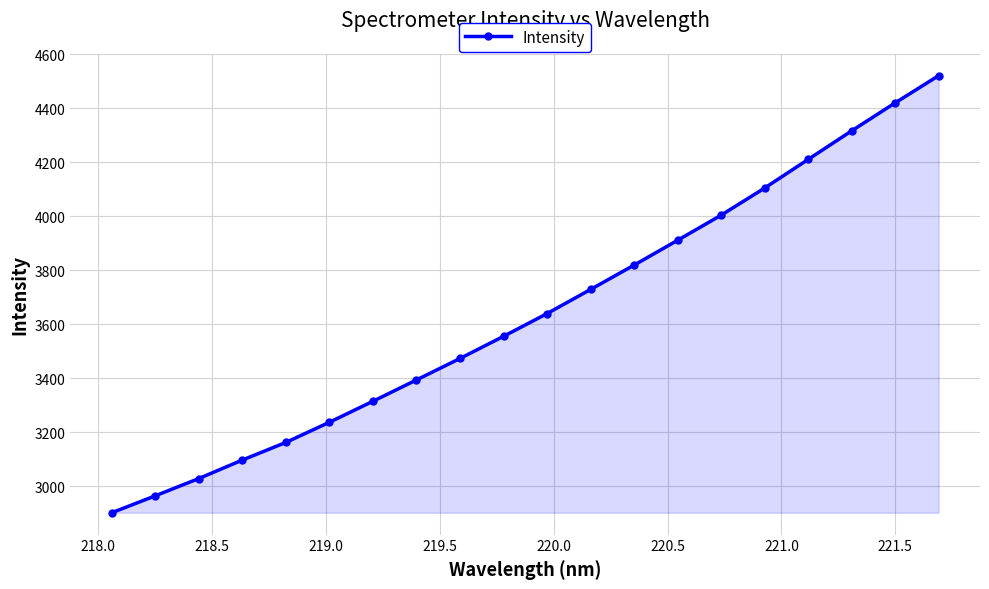

What is the difference between the maximum and minimum values?

1618.5